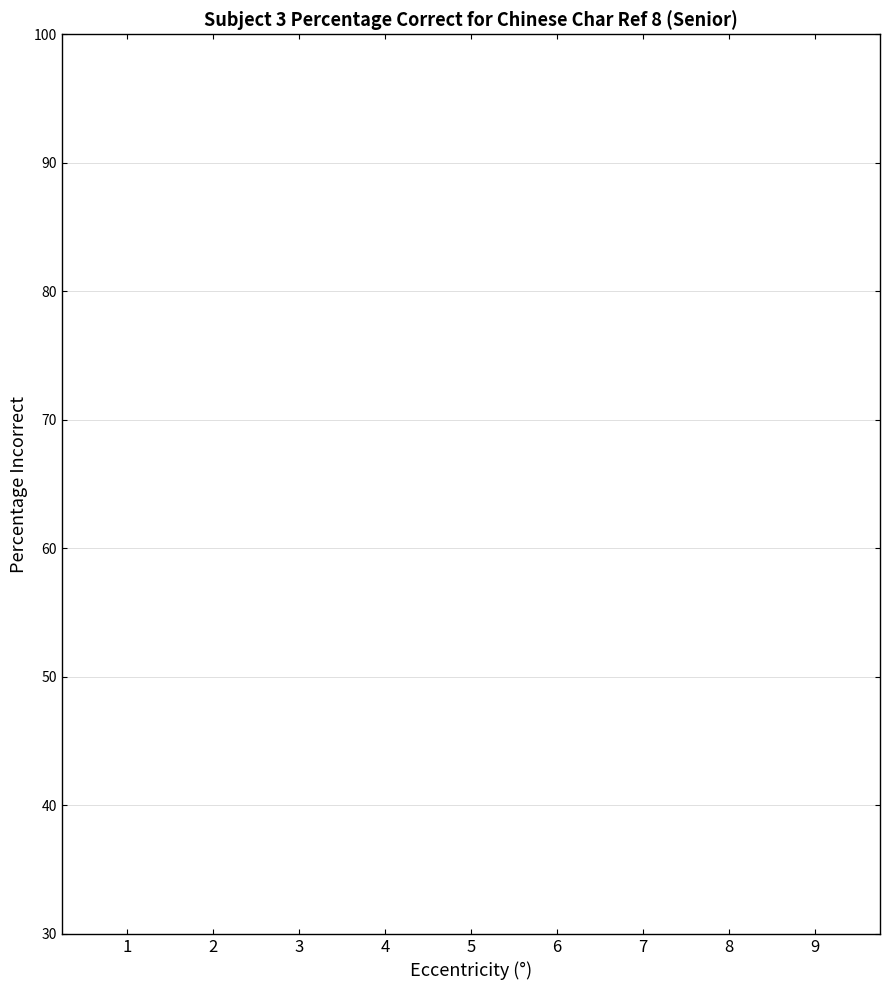

What is the change in value from 1 to 6?

+2